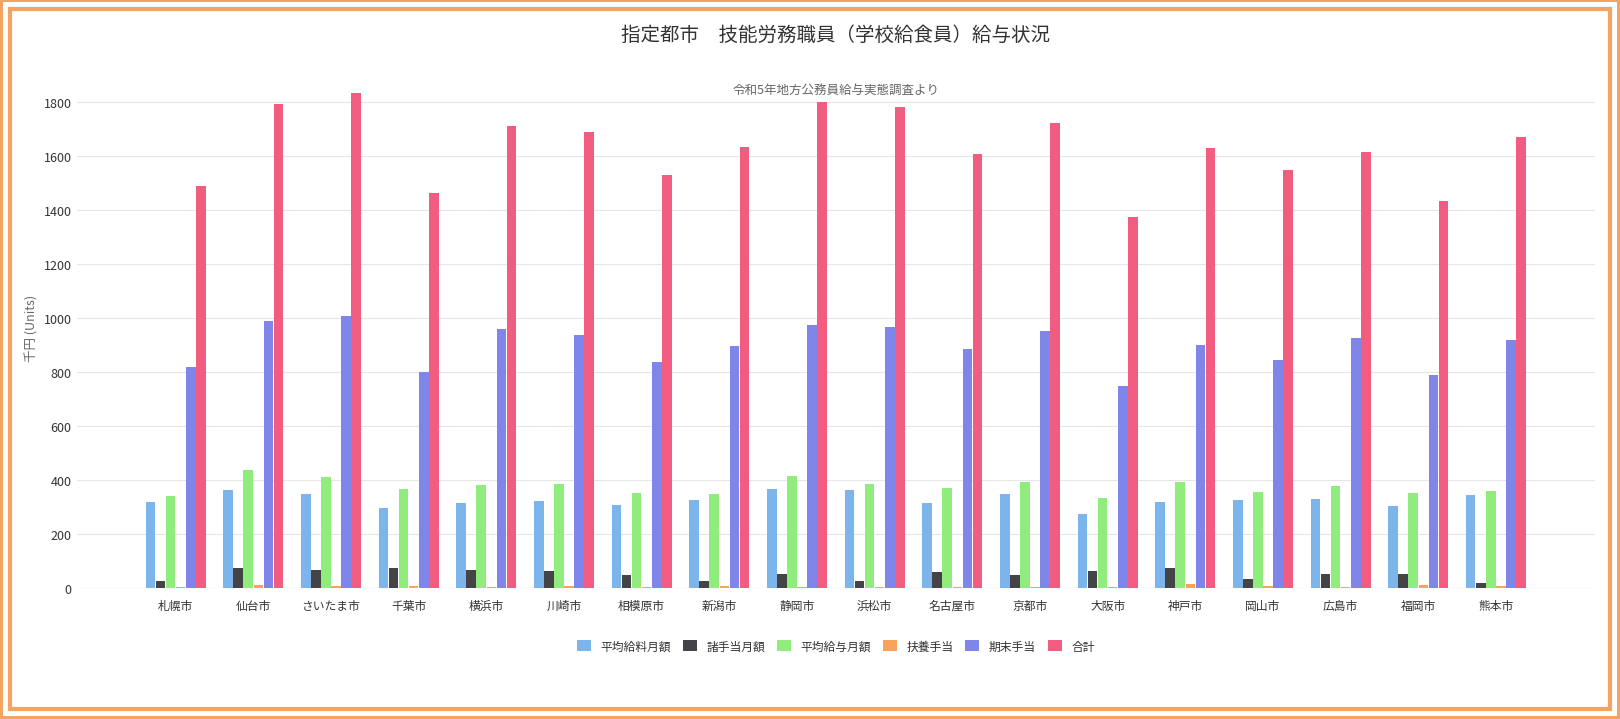

Which series has the largest total across all categories?

合計